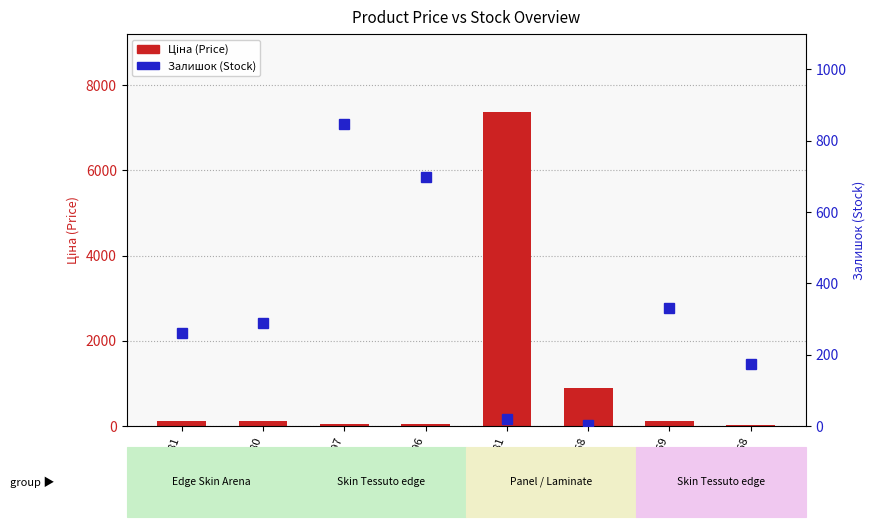

At which label does Залишок (Stock) reach its minimum?

247501858